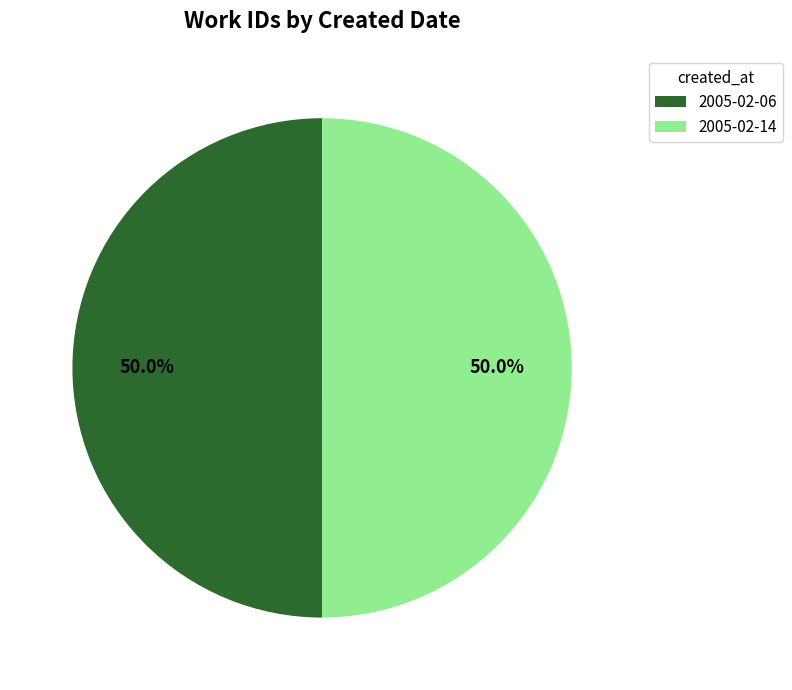

Approximately how many times larger is the value at 2005-02-14 compared to 2005-02-06?

1.0